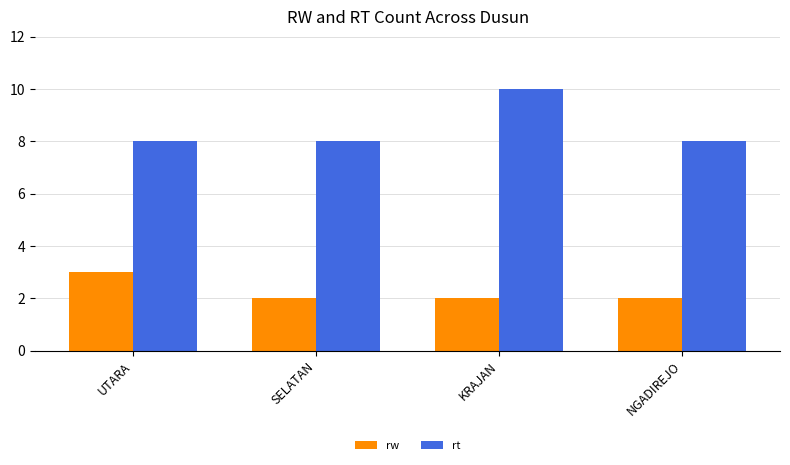

Count the number of data series in this chart.

2